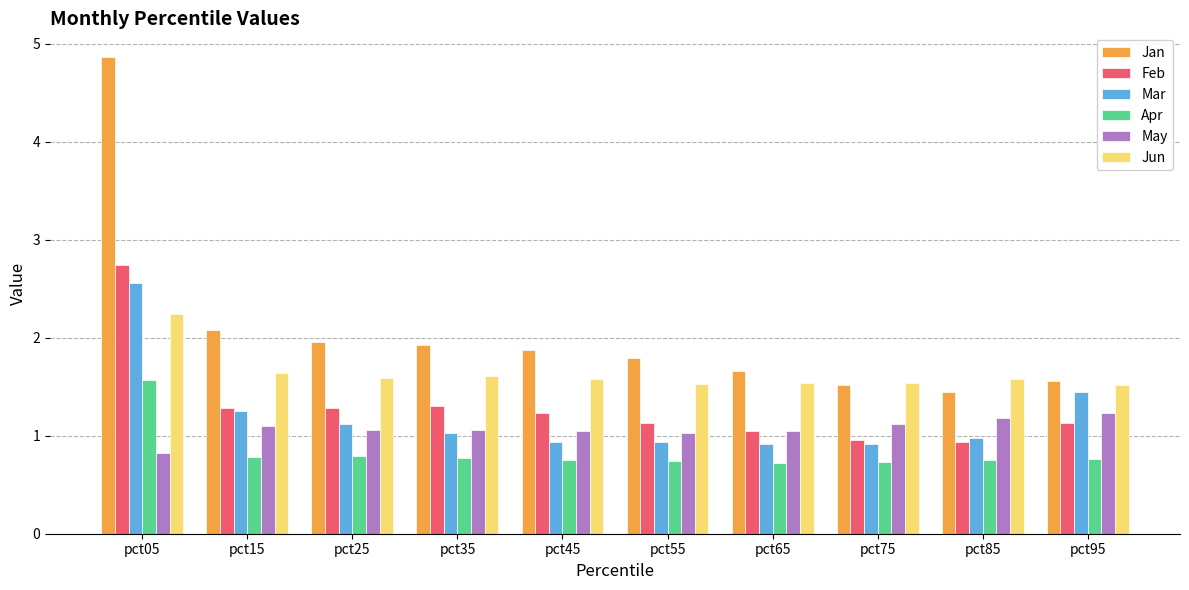

What is the minimum value shown in the chart?

0.7